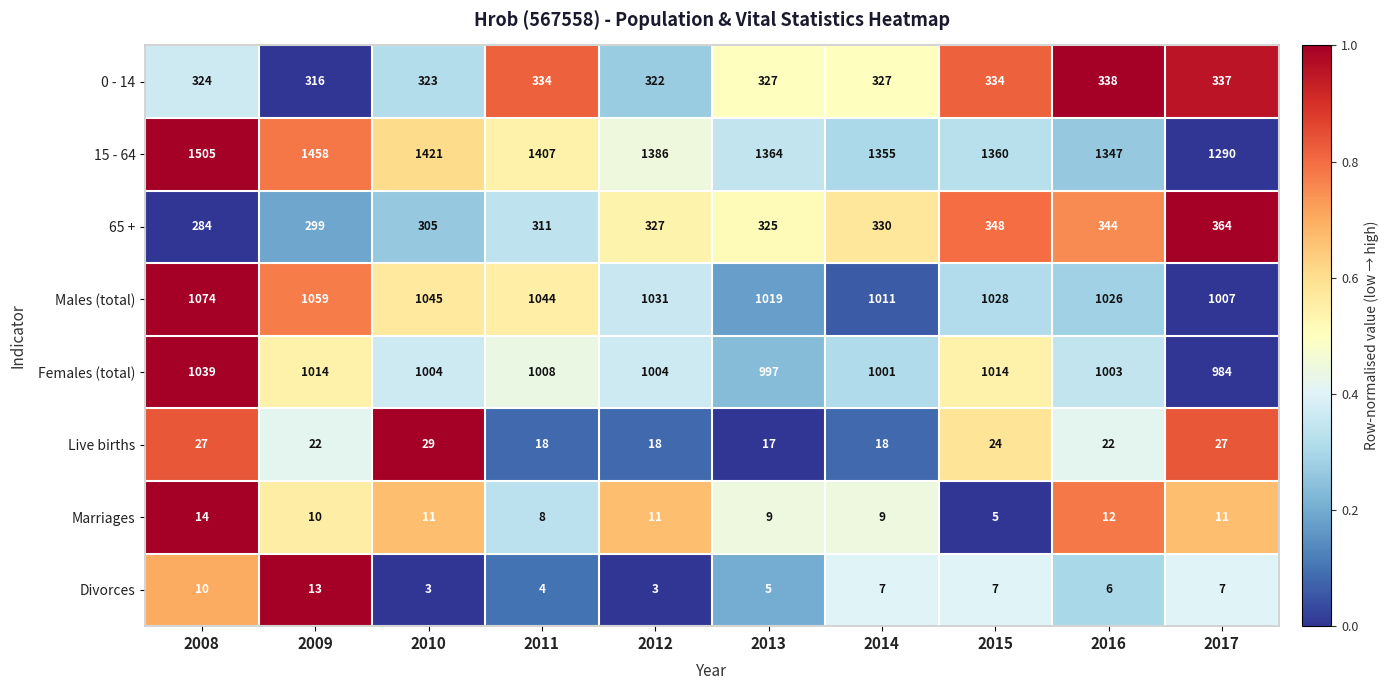

How many Divorces values are between 4 and 7?

6